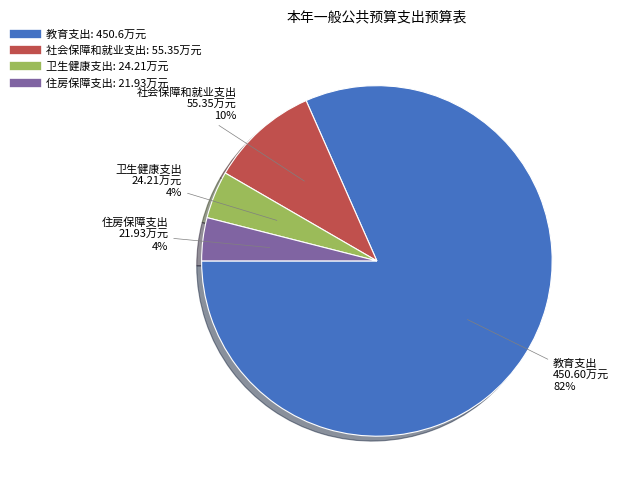

Which slice is the largest?

教育支出